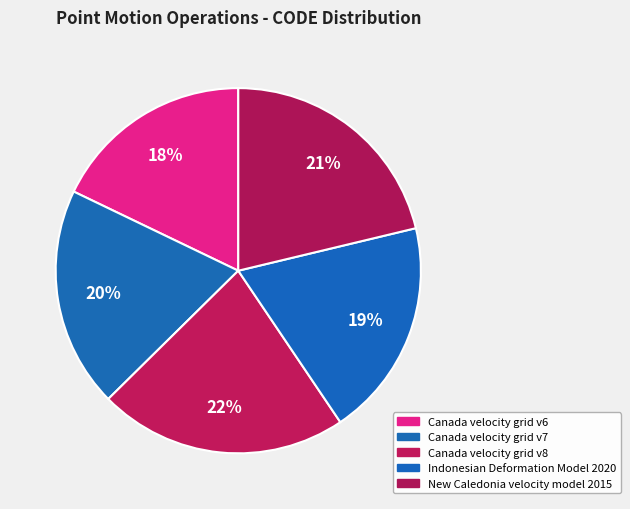

What percentage is NOT represented by New Caledonia velocity model 2015?

78.7%